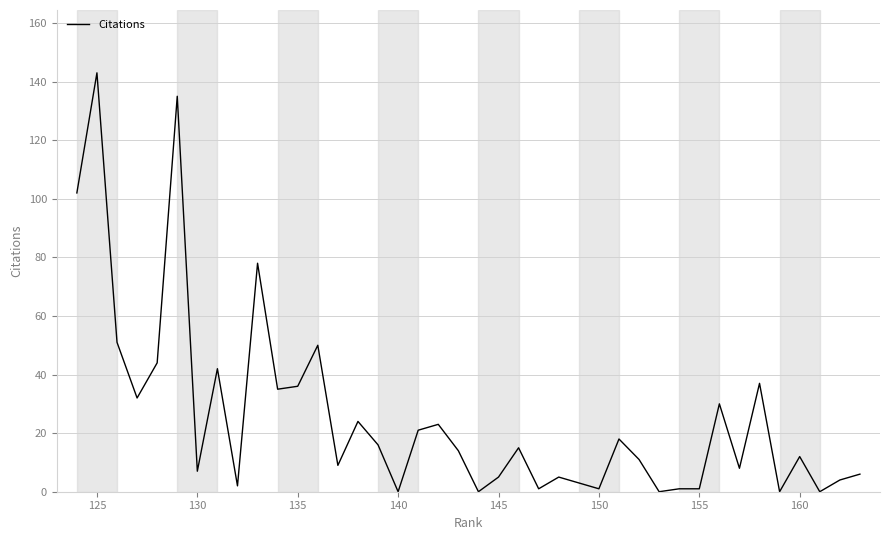

What is the maximum value shown in the chart?

143